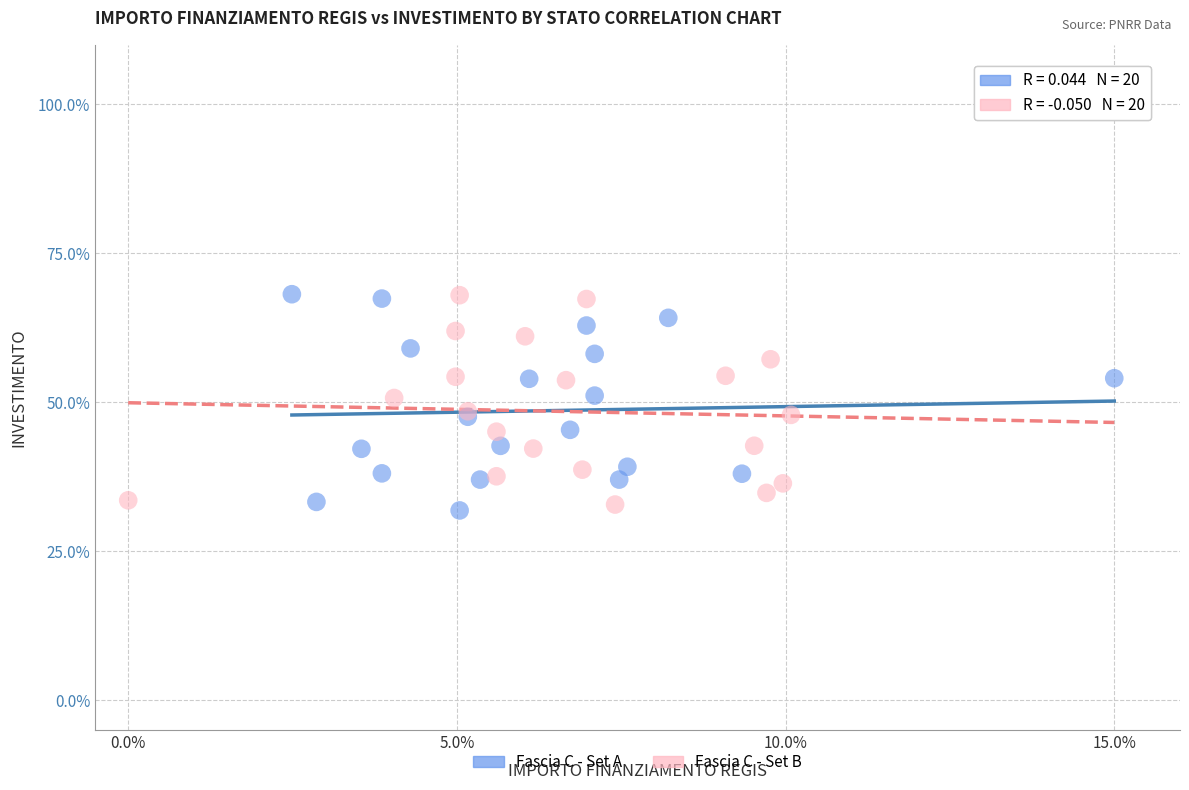

Which series reaches the minimum Y coordinate?

Fascia C - Set A